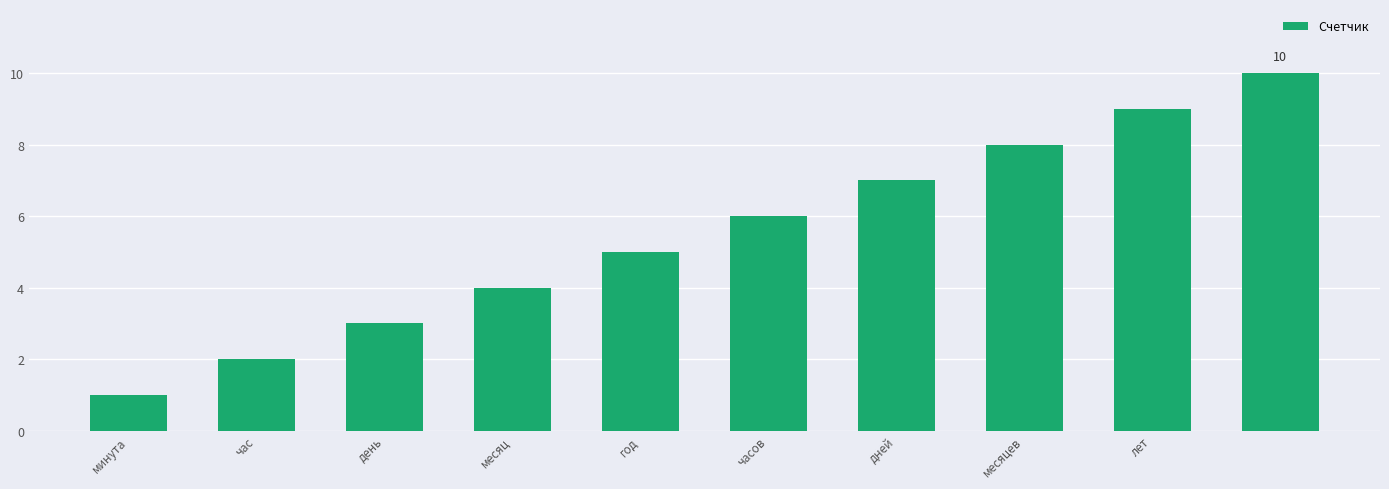

What is the average value?

6